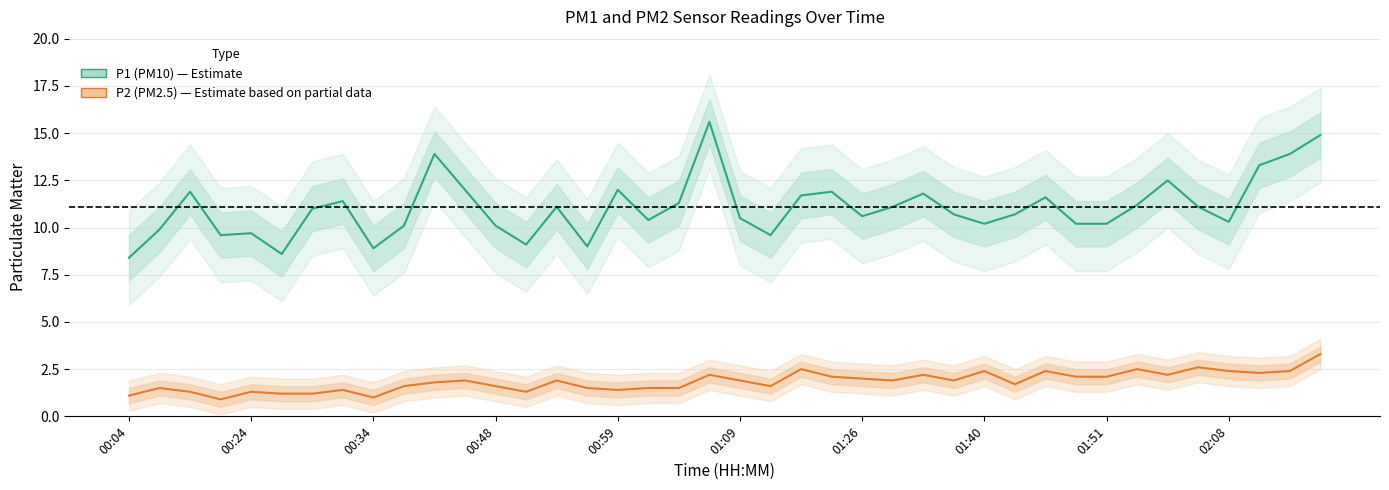

Which series changed the most between 01:26 and 28?

P2 (PM2.5)